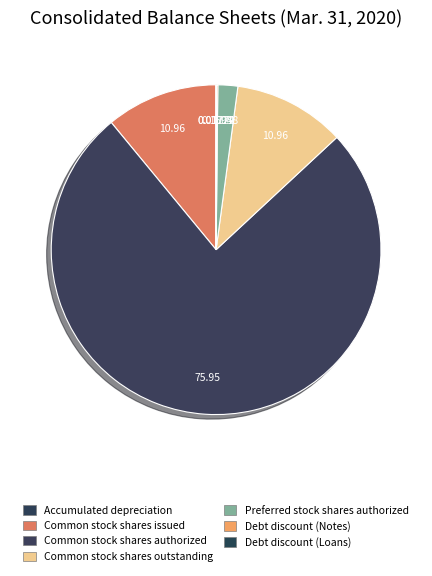

The Debt discount (Loans) slice represents 1% of the pie. True or false?

False